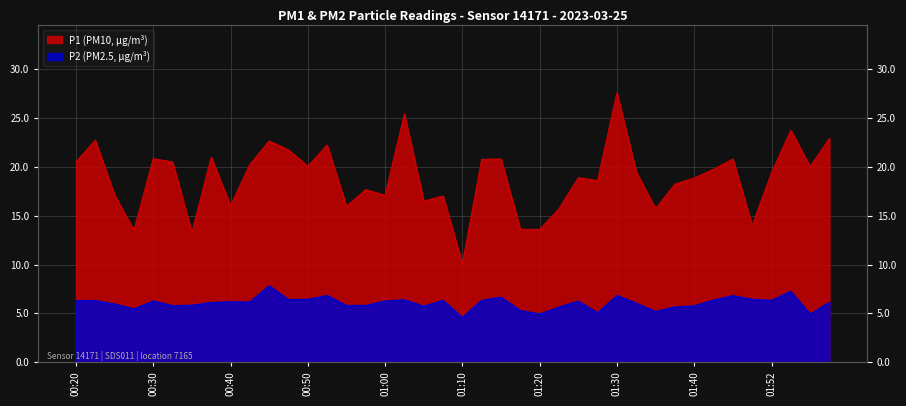

Is the value of P1 at 00:58 greater than the value of P2 at 00:53?

Yes